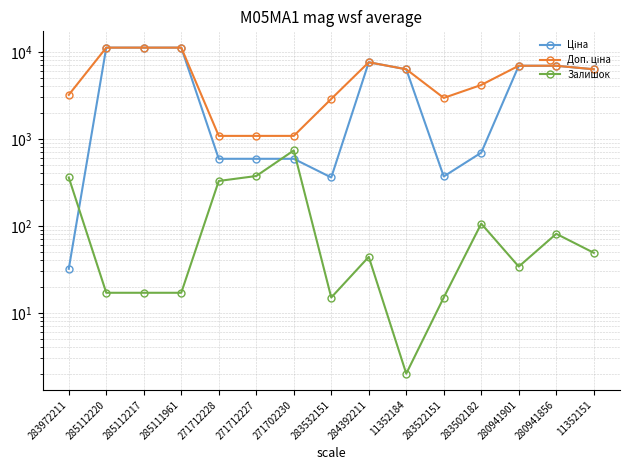

Between 285112217 and 285111961, which series saw the biggest shift?

Ціна